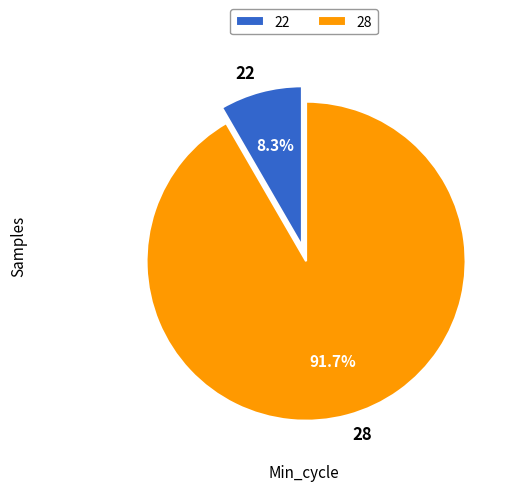

The 28 slice represents 23% of the pie. True or false?

False